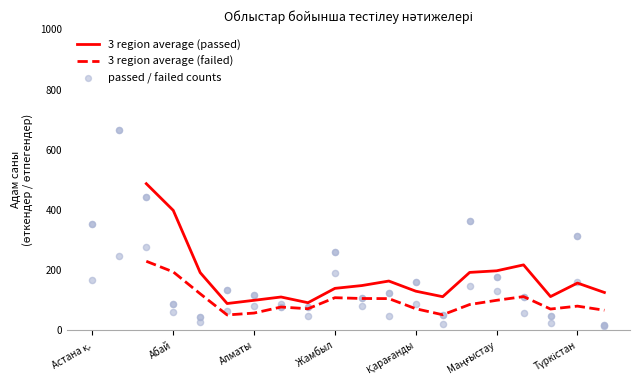

What are all the series names shown in the legend?

3 region average (passed), 3 region average (failed), passed / failed counts